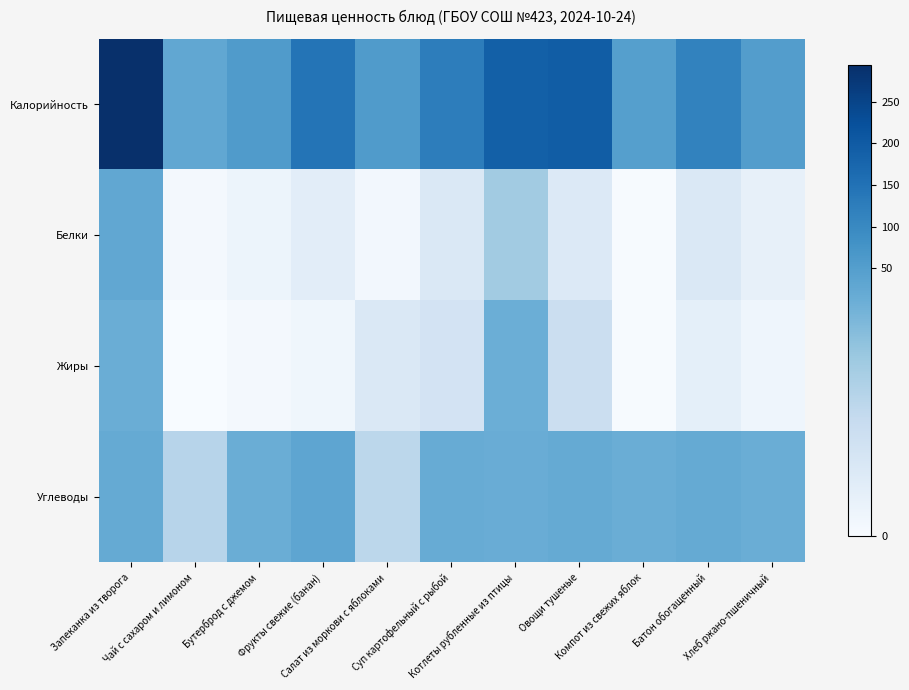

What is the difference between the highest and lowest values at Котлеты рубленные из птицы?

181.6